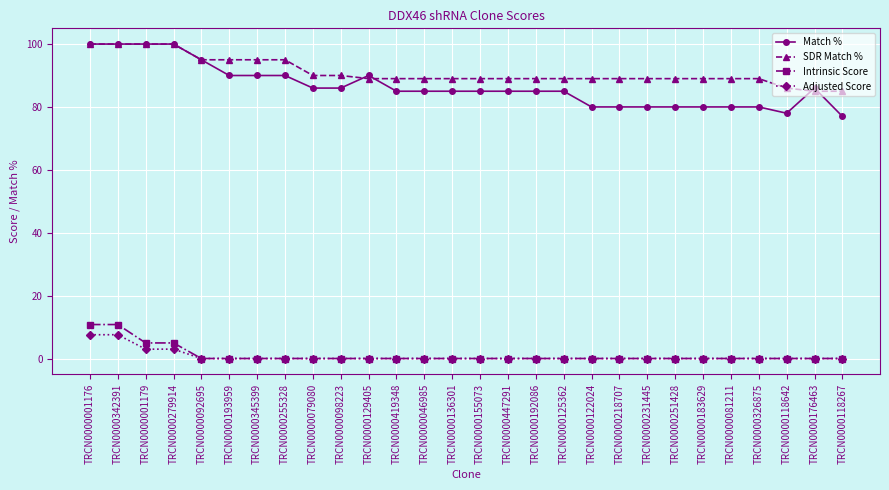

Reading right to left, list all the values displayed in this chart.

Match %: TRCN0000118267=77.0	TRCN0000176463=86.0	TRCN0000118642=78.0	TRCN0000326875=80.0	TRCN0000081211=80.0	TRCN0000183629=80.0	TRCN0000251428=80.0	TRCN0000231445=80.0	TRCN0000218707=80.0	TRCN0000122024=80.0	TRCN0000125362=85.0	TRCN0000192086=85.0	TRCN0000447291=85.0	TRCN0000155073=85.0	TRCN0000136301=85.0	TRCN0000046985=85.0	TRCN0000419348=85.0	TRCN0000129405=90.0	TRCN0000098223=86.0	TRCN0000079080=86.0	TRCN0000255328=90.0	TRCN0000345399=90.0	TRCN0000193959=90.0	TRCN0000092695=95.0	TRCN0000279914=100.0	TRCN0000001179=100.0	TRCN0000342391=100.0	TRCN0000001176=100.0
SDR Match %: TRCN0000118267=85.0	TRCN0000176463=85.0	TRCN0000118642=86.0	TRCN0000326875=89.0	TRCN0000081211=89.0	TRCN0000183629=89.0	TRCN0000251428=89.0	TRCN0000231445=89.0	TRCN0000218707=89.0	TRCN0000122024=89.0	TRCN0000125362=89.0	TRCN0000192086=89.0	TRCN0000447291=89.0	TRCN0000155073=89.0	TRCN0000136301=89.0	TRCN0000046985=89.0	TRCN0000419348=89.0	TRCN0000129405=89.0	TRCN0000098223=90.0	TRCN0000079080=90.0	TRCN0000255328=95.0	TRCN0000345399=95.0	TRCN0000193959=95.0	TRCN0000092695=95.0	TRCN0000279914=100.0	TRCN0000001179=100.0	TRCN0000342391=100.0	TRCN0000001176=100.0
Intrinsic Score: TRCN0000118267=0.0	TRCN0000176463=0.0	TRCN0000118642=0.0	TRCN0000326875=0.0	TRCN0000081211=0.0	TRCN0000183629=0.0	TRCN0000251428=0.0	TRCN0000231445=0.0	TRCN0000218707=0.0	TRCN0000122024=0.0	TRCN0000125362=0.0	TRCN0000192086=0.0	TRCN0000447291=0.0	TRCN0000155073=0.0	TRCN0000136301=0.0	TRCN0000046985=0.0	TRCN0000419348=0.0	TRCN0000129405=0.0	TRCN0000098223=0.0	TRCN0000079080=0.0	TRCN0000255328=0.0	TRCN0000345399=0.0	TRCN0000193959=0.0	TRCN0000092695=0.0	TRCN0000279914=5.0	TRCN0000001179=5.0	TRCN0000342391=10.8	TRCN0000001176=10.8
Adjusted Score: TRCN0000118267=0.0	TRCN0000176463=0.0	TRCN0000118642=0.0	TRCN0000326875=0.0	TRCN0000081211=0.0	TRCN0000183629=0.0	TRCN0000251428=0.0	TRCN0000231445=0.0	TRCN0000218707=0.0	TRCN0000122024=0.0	TRCN0000125362=0.0	TRCN0000192086=0.0	TRCN0000447291=0.0	TRCN0000155073=0.0	TRCN0000136301=0.0	TRCN0000046985=0.0	TRCN0000419348=0.0	TRCN0000129405=0.0	TRCN0000098223=0.0	TRCN0000079080=0.0	TRCN0000255328=0.0	TRCN0000345399=0.0	TRCN0000193959=0.0	TRCN0000092695=0.0	TRCN0000279914=3.0	TRCN0000001179=3.0	TRCN0000342391=7.6	TRCN0000001176=7.6